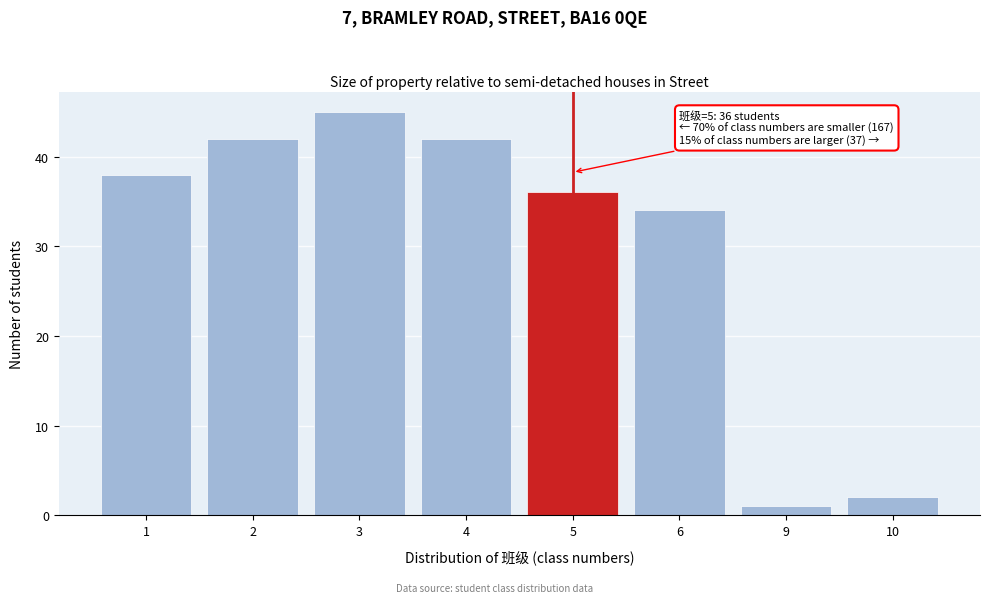

Reading left to right, transcribe all the data shown in this chart.

38	42	45	42	36	34	1	2